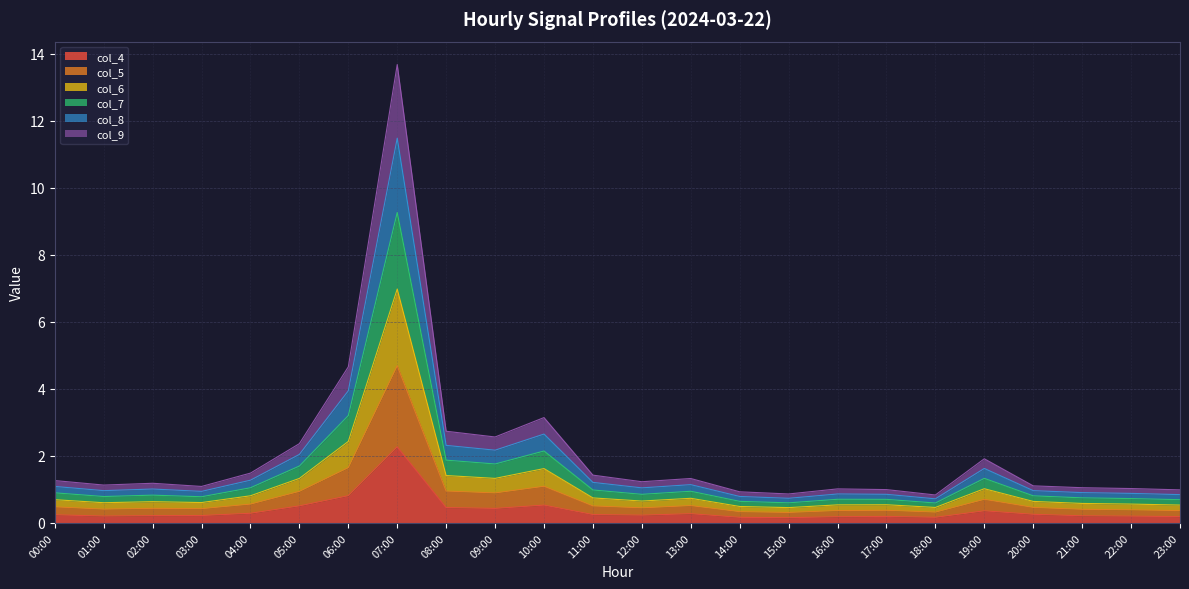

What is the spread (max minus min) of values at 06:00?

3.8